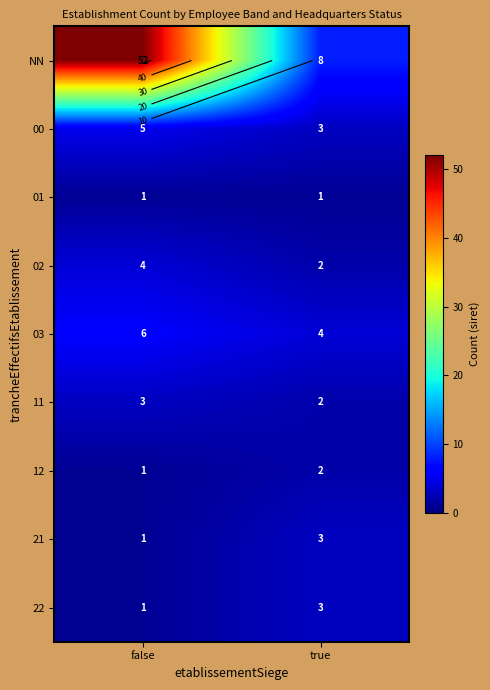

How many series are shown in this chart?

9